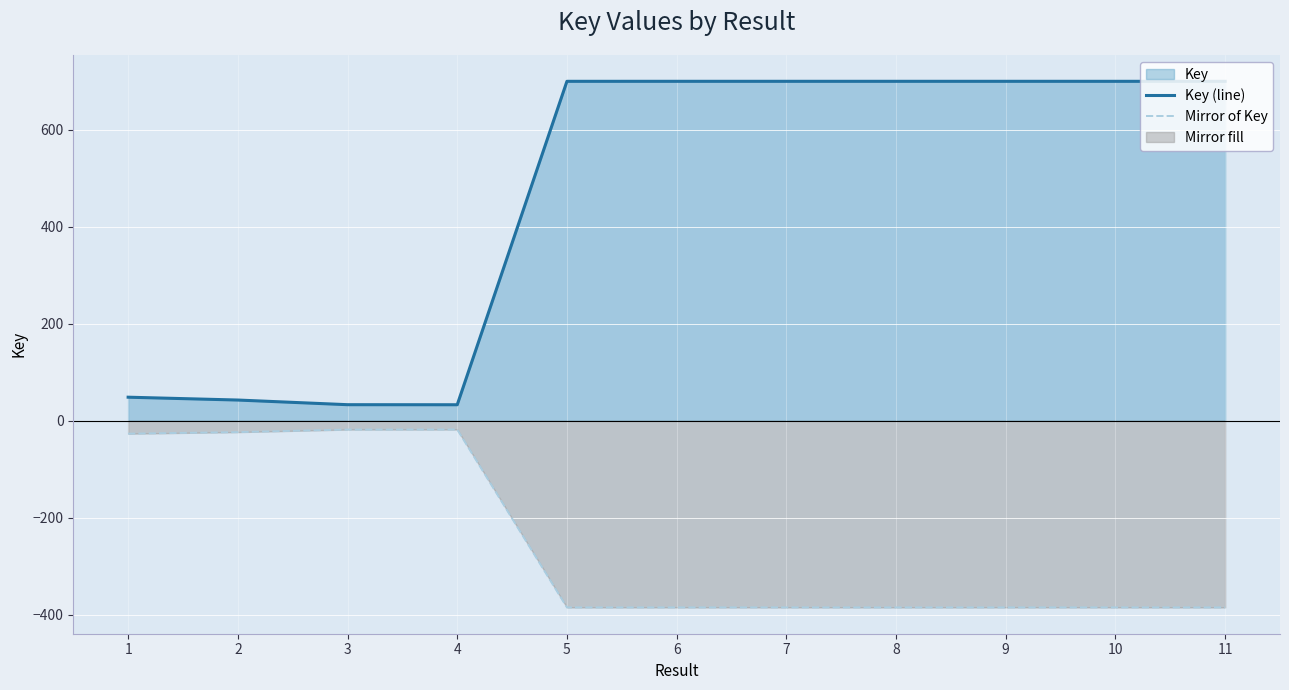

True or false: Key (line) and Mirror of Key cross at least once.

False